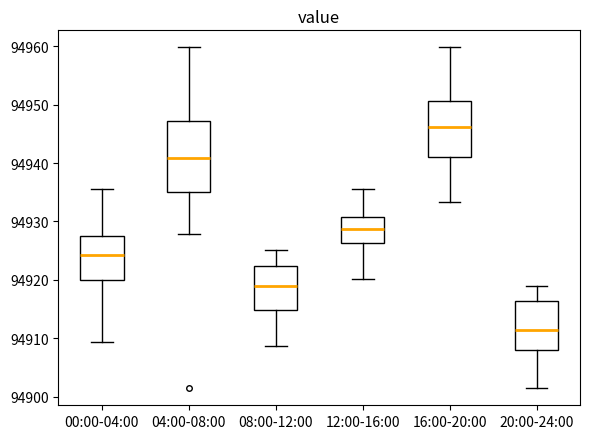

Reading left to right, read every box against the y-axis: the position of its median line, the range the box covers, and the ends of its whiskers. The values are not printed on the chart, so give them approximately, as read against the axis.

00:00-04:00: median 94924, box 94920 to 94928, whiskers 94909 to 94936
04:00-08:00: median 94941, box 94935 to 94947, whiskers 94928 to 94960
08:00-12:00: median 94919, box 94915 to 94922, whiskers 94909 to 94925
12:00-16:00: median 94929, box 94926 to 94931, whiskers 94920 to 94936
16:00-20:00: median 94946, box 94941 to 94951, whiskers 94933 to 94960
20:00-24:00: median 94911, box 94908 to 94916, whiskers 94901 to 94919